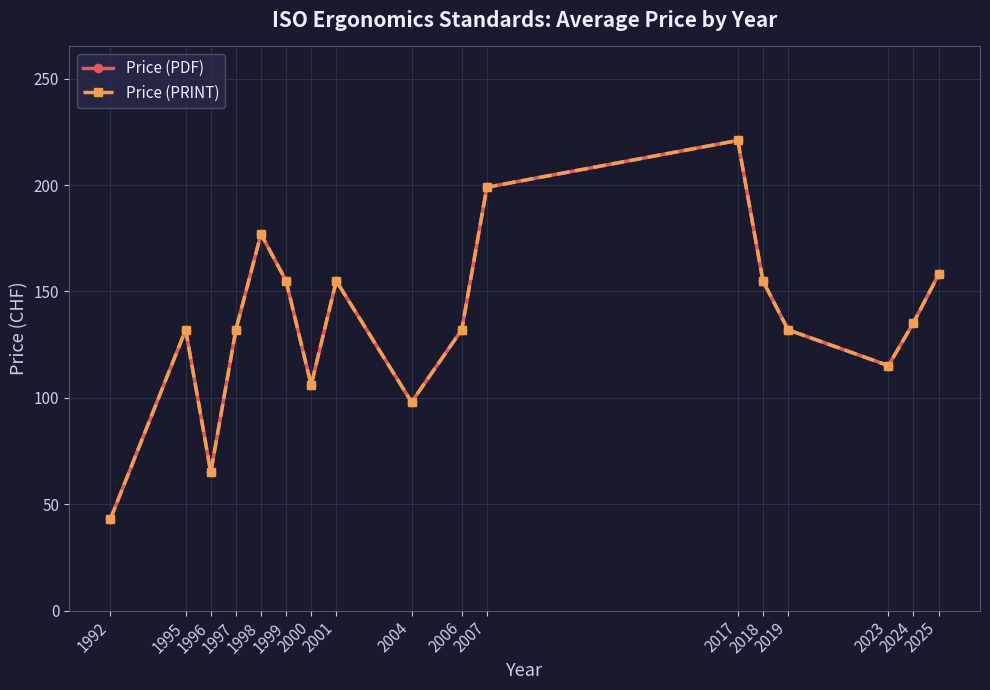

Which series has the largest total across all categories?

Price (PDF)